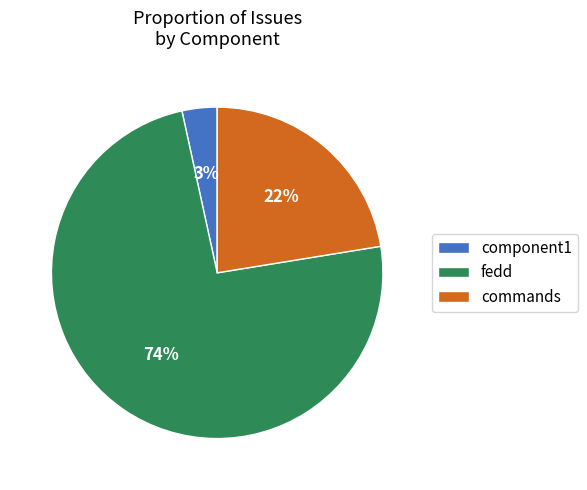

To the nearest percent, what is the average slice percentage?

33%